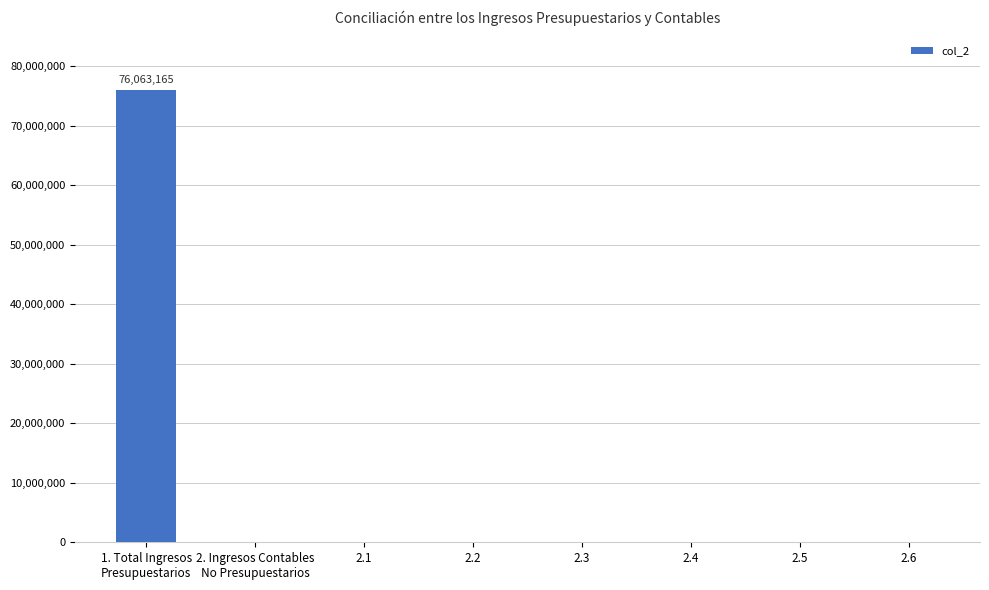

The value at 2.2 is -49282080. True or false?

False